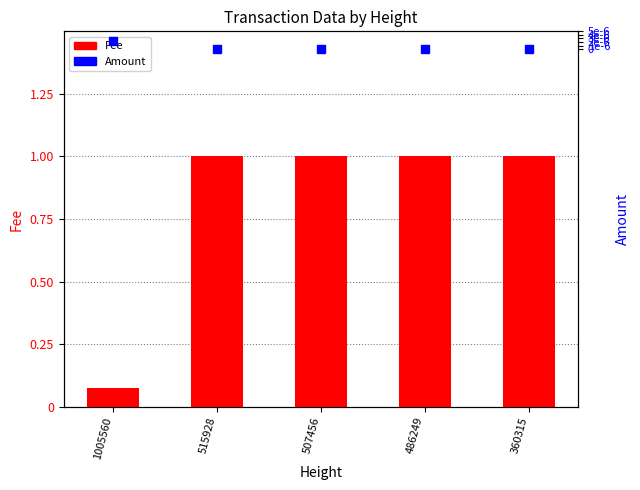

What is the minimum value for Fee?

0.1